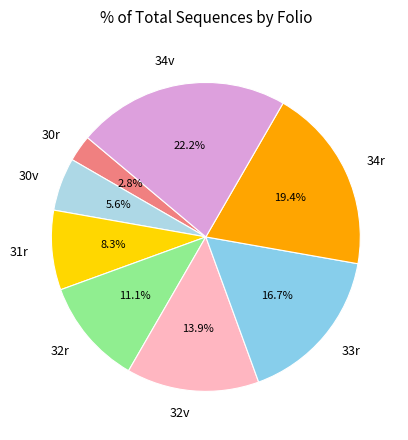

Which has a higher value, 32r or 32v?

32v